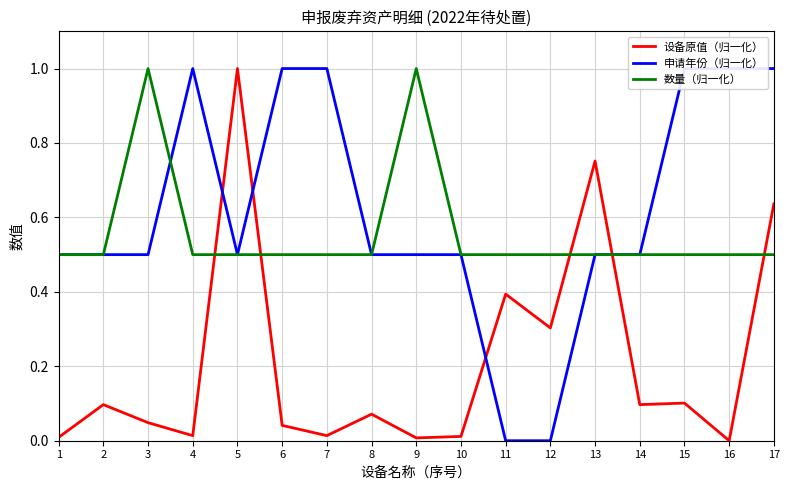

Does the chart display data point markers on the line(s)?

No